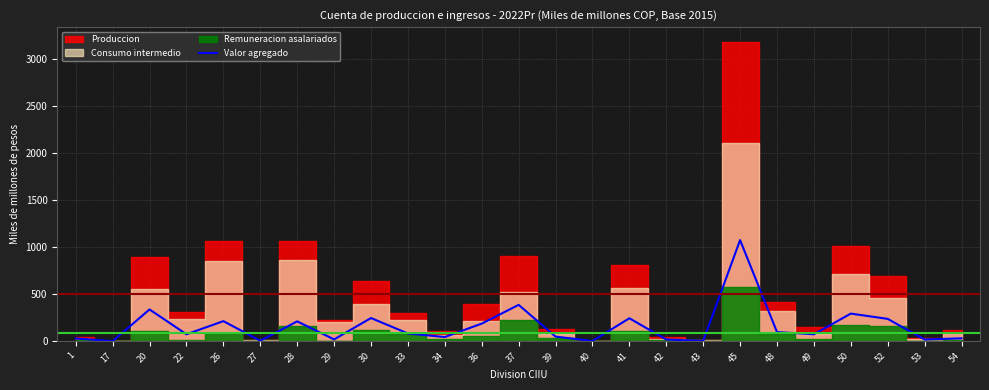

List the labels in order of value, smallest first.

17, 40, 43, 27, 42, 53, 29, 1, 54, 34, 39, 49, 22, 33, 48, 36, 28, 26, 52, 41, 30, 50, 20, 37, 45